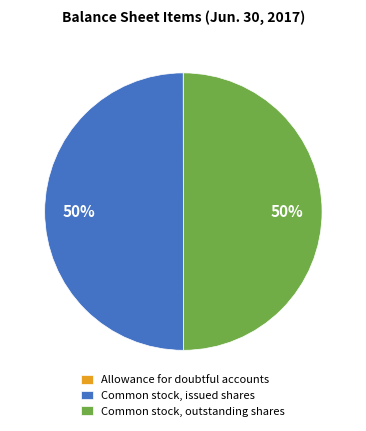

Is it true that Common stock, outstanding shares is 50% of the pie?

True